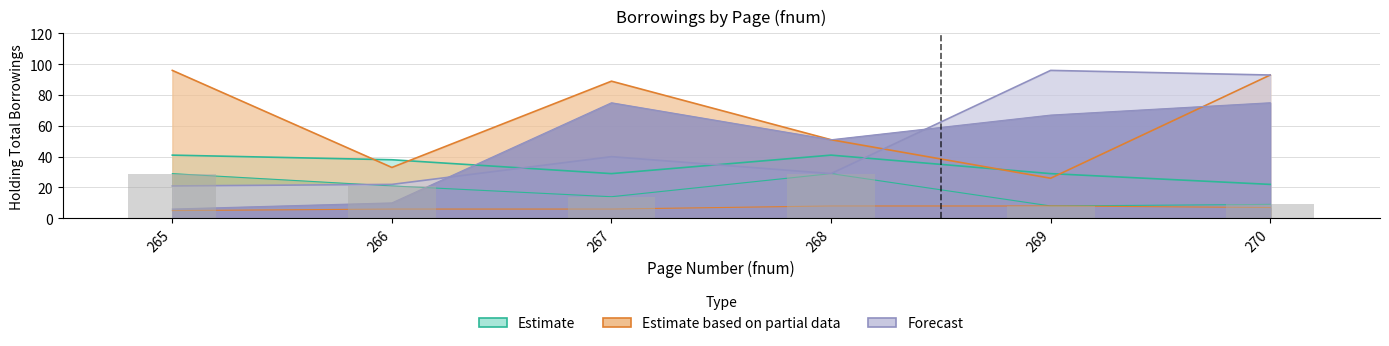

Is the value of Forecast at 268 greater than the value of Estimate at 266?

Yes